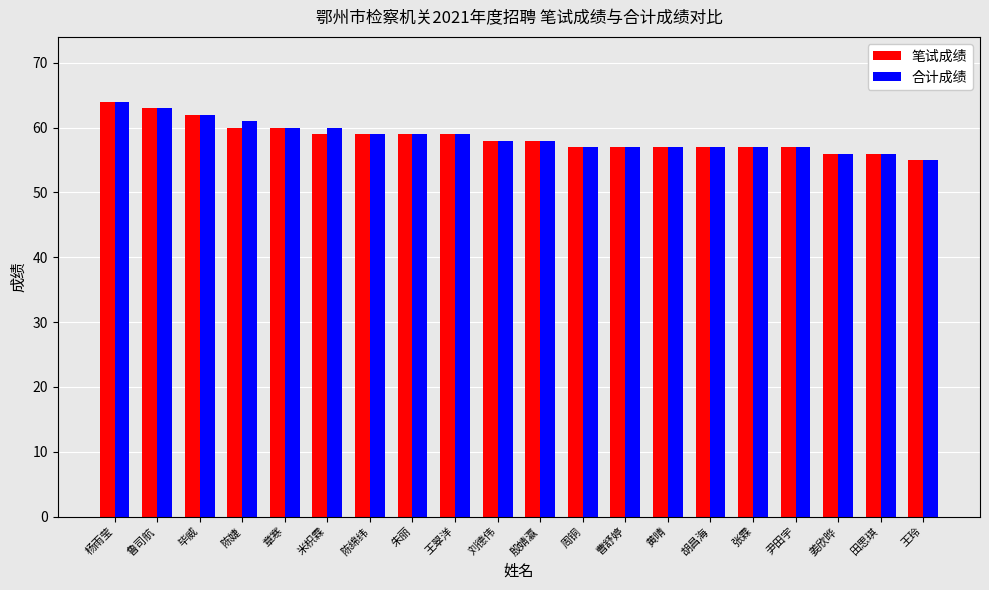

What is the smallest value displayed?

55